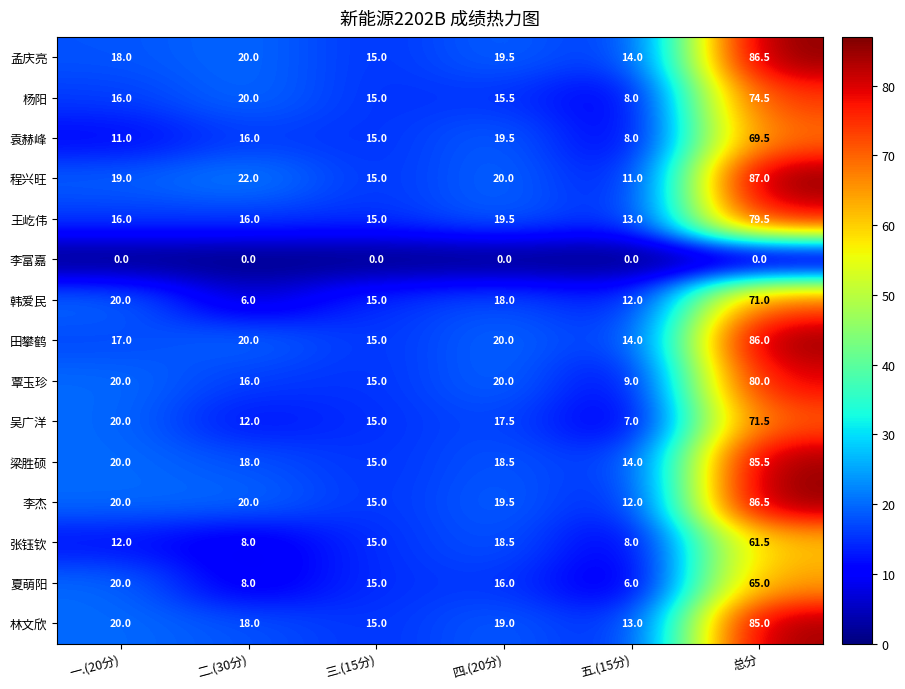

What is the total value across all series at 五.(15分)?

149.0